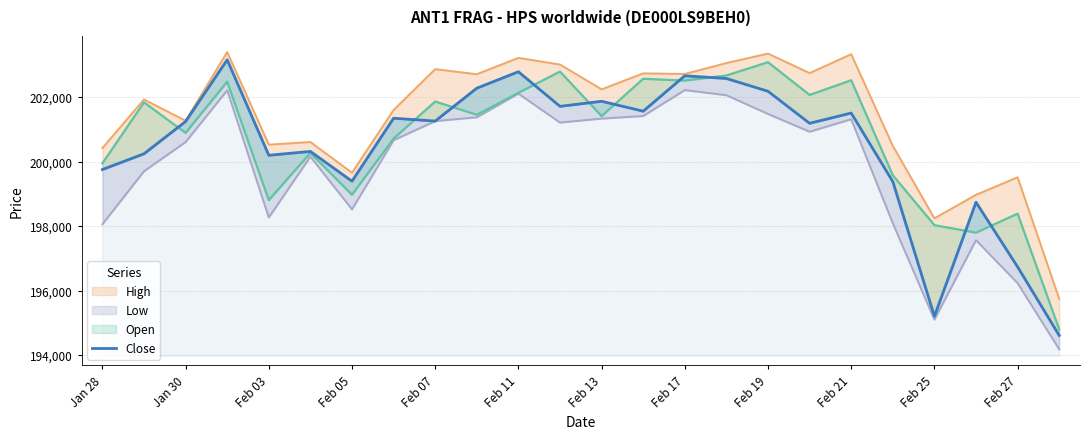

What is the value of the 13th point from the left?

201868